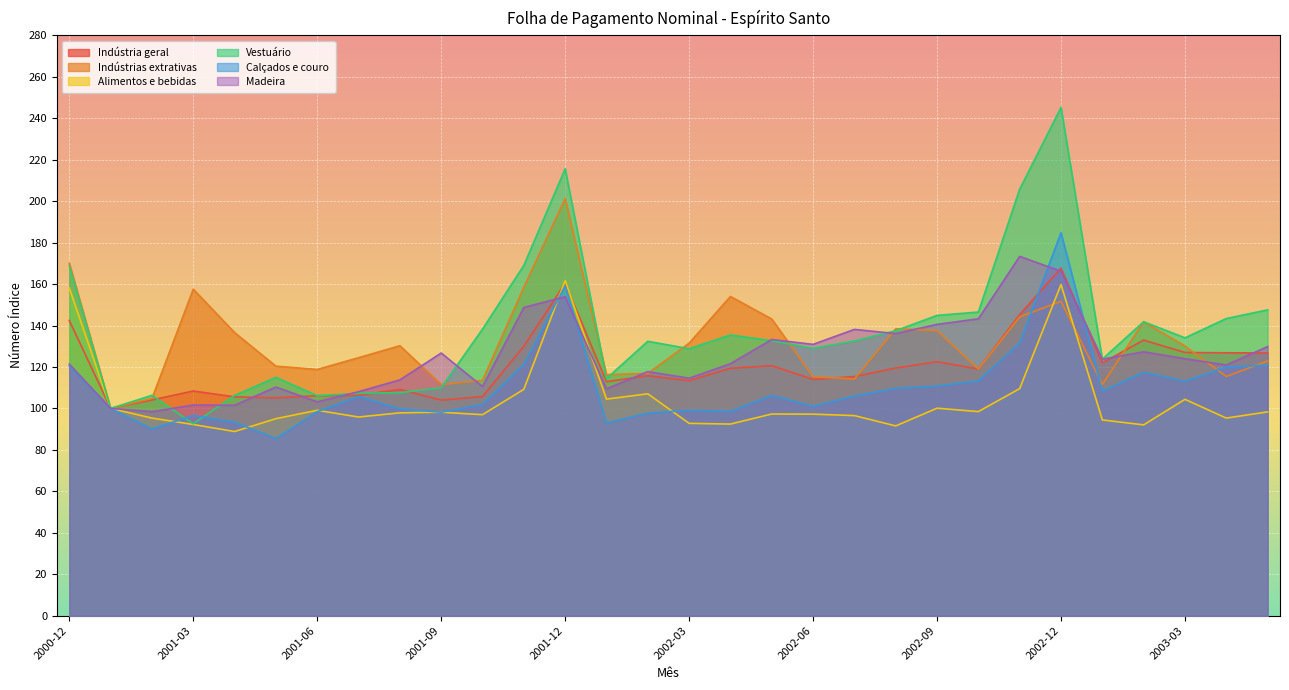

Is the value of Alimentos e bebidas at 2001-11 greater than the value of Madeira at 2002-10?

No